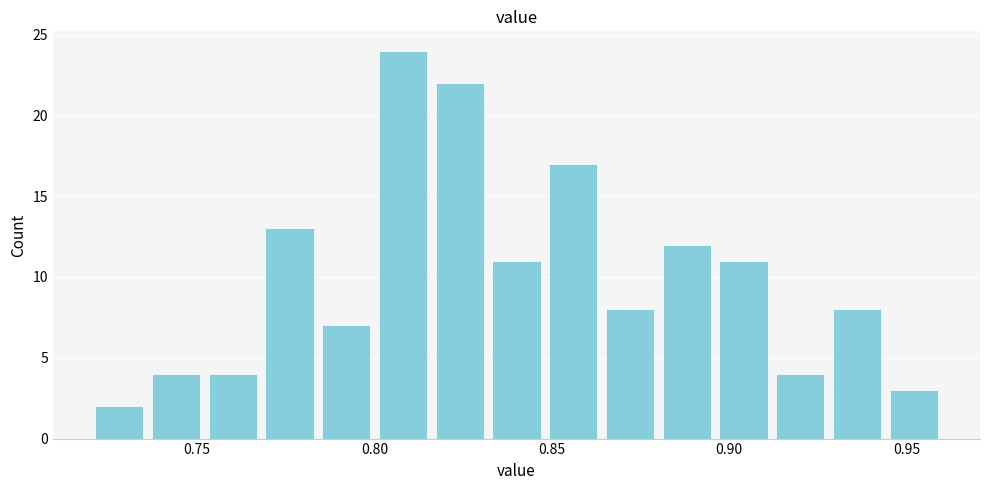

Read against the x-axis, roughly where is the centre of the tallest bar?

0.810